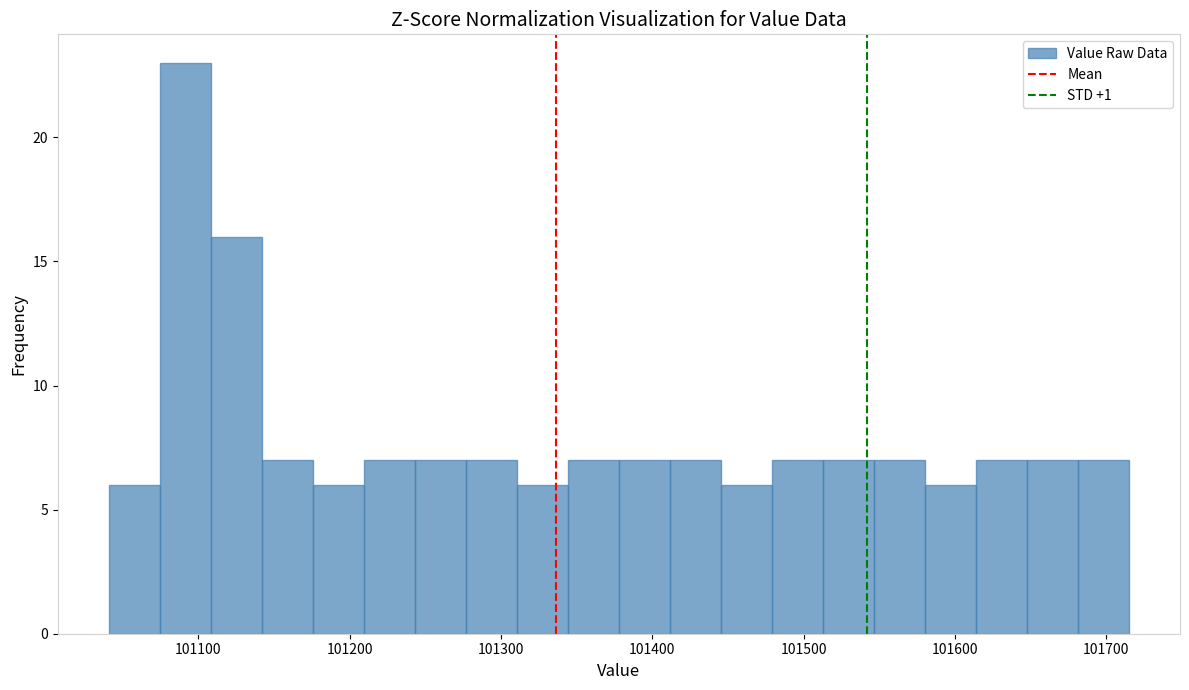

Around what value on the x-axis is the tallest bar? Give the approximate position of its centre, as read against the axis.

101090